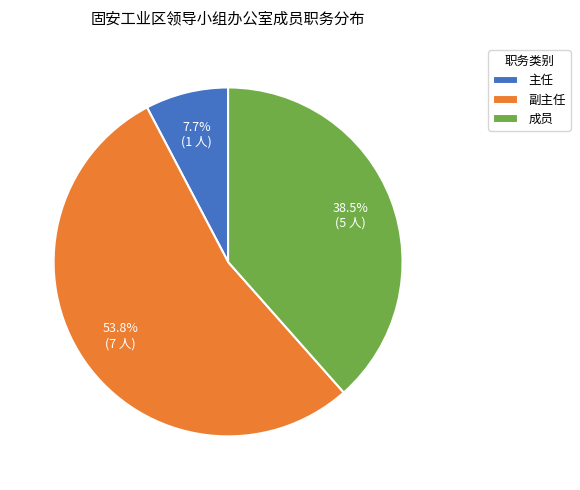

To the nearest percent, what percentage of the pie is 副主任?

54%